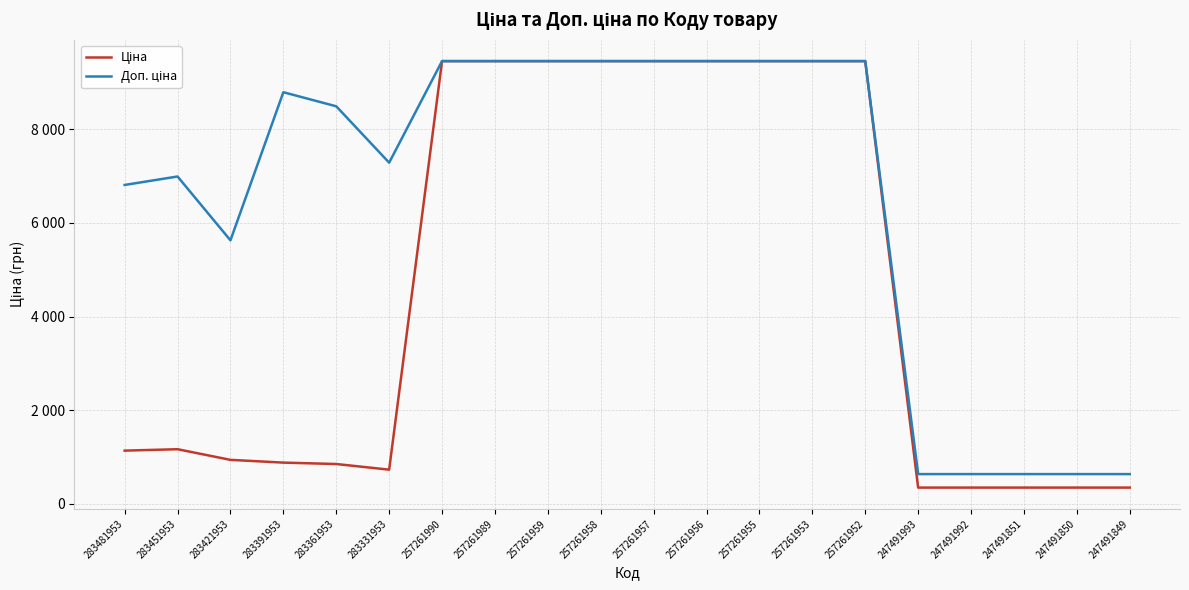

Does the chart display data point markers on the line(s)?

No